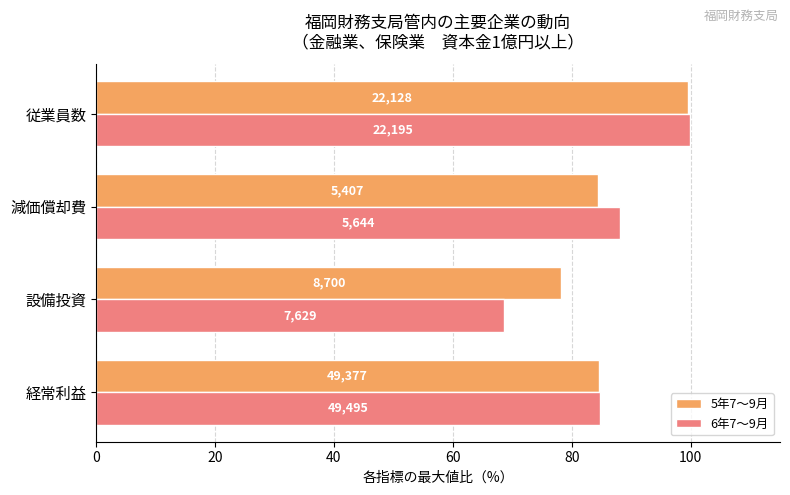

List the series in order of their overall mean, highest first.

5年7～9月, 6年7～9月